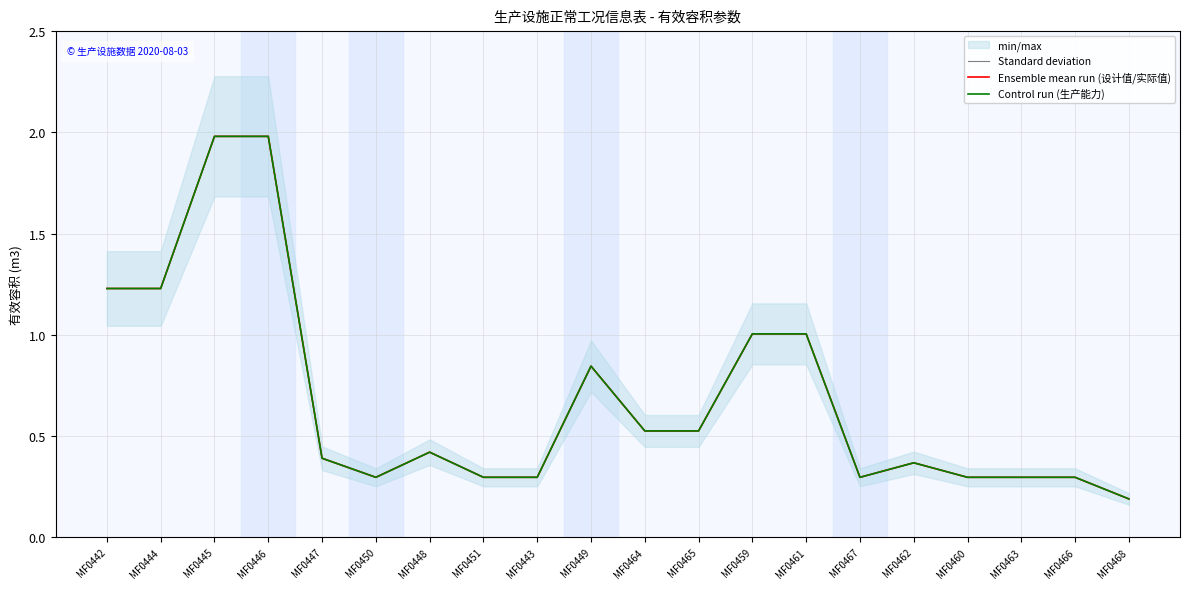

Reading left to right, extract all data points from this chart.

Standard deviation: MF0442=1.2	MF0444=1.2	MF0445=2.0	MF0446=2.0	MF0447=0.4	MF0450=0.3	MF0448=0.4	MF0451=0.3	MF0443=0.3	MF0449=0.8	MF0464=0.5	MF0465=0.5	MF0459=1.0	MF0461=1.0	MF0467=0.3	MF0462=0.4	MF0460=0.3	MF0463=0.3	MF0466=0.3	MF0468=0.2
Ensemble mean run (设计值/实际值): MF0442=1.2	MF0444=1.2	MF0445=2.0	MF0446=2.0	MF0447=0.4	MF0450=0.3	MF0448=0.4	MF0451=0.3	MF0443=0.3	MF0449=0.8	MF0464=0.5	MF0465=0.5	MF0459=1.0	MF0461=1.0	MF0467=0.3	MF0462=0.4	MF0460=0.3	MF0463=0.3	MF0466=0.3	MF0468=0.2
Control run (生产能力): MF0442=1.2	MF0444=1.2	MF0445=2.0	MF0446=2.0	MF0447=0.4	MF0450=0.3	MF0448=0.4	MF0451=0.3	MF0443=0.3	MF0449=0.8	MF0464=0.5	MF0465=0.5	MF0459=1.0	MF0461=1.0	MF0467=0.3	MF0462=0.4	MF0460=0.3	MF0463=0.3	MF0466=0.3	MF0468=0.2